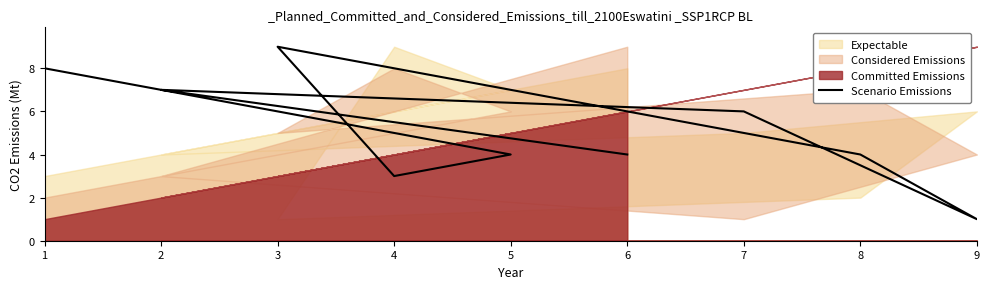

How many data points are less than 4?

2